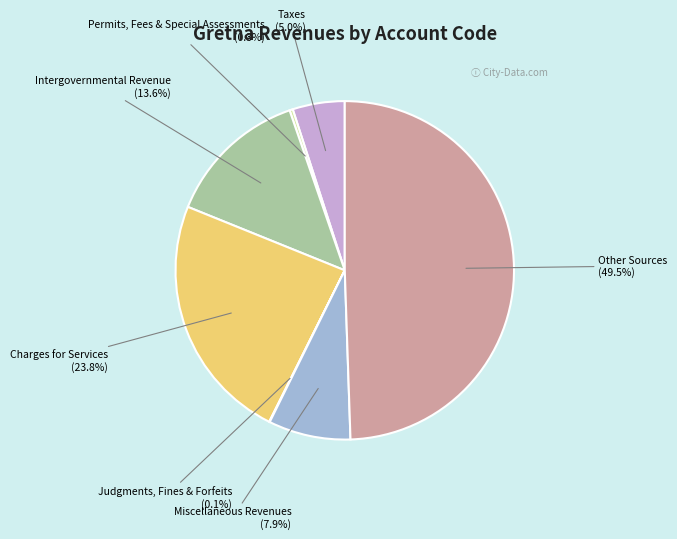

What portion of the pie excludes Taxes?

95.0%